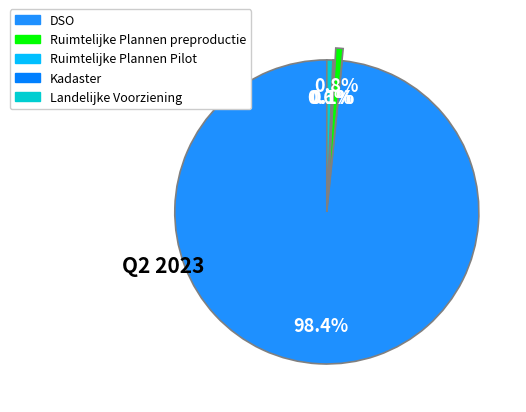

To the nearest percent, what is the difference between the largest and smallest slice percentages?

98%